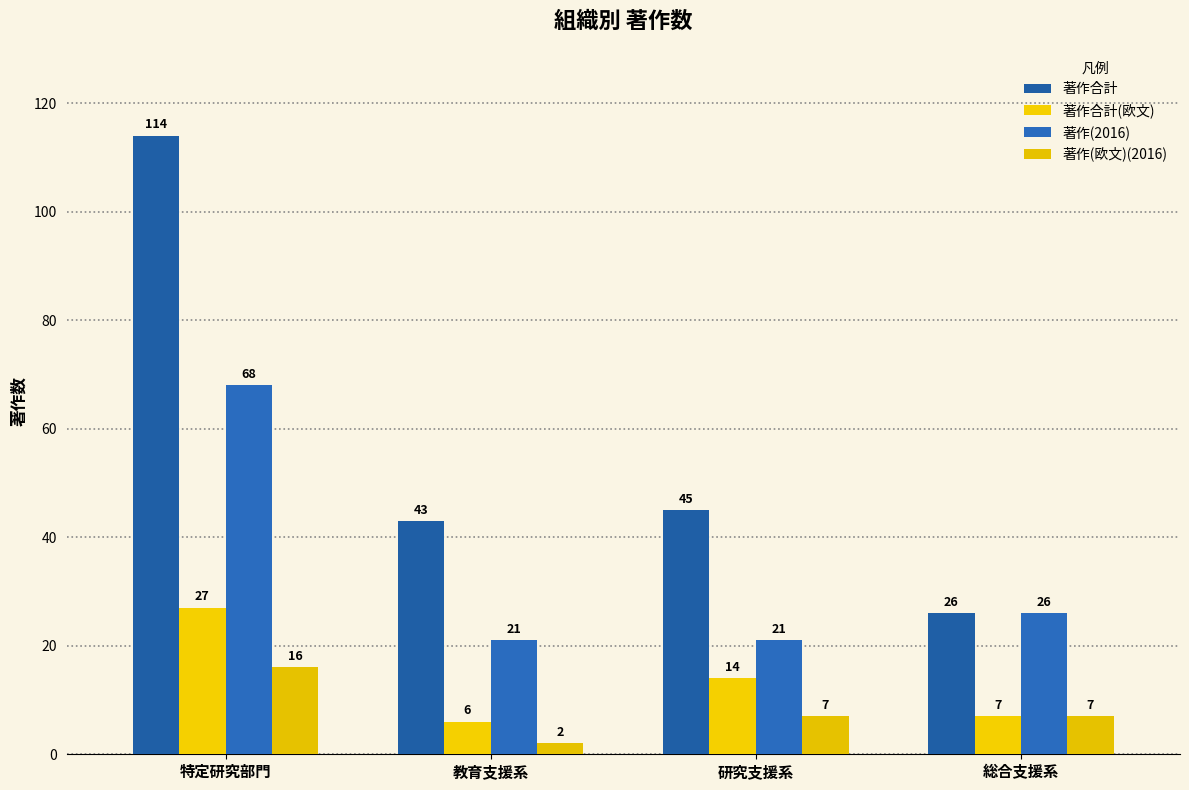

How many bars are there in total?

16